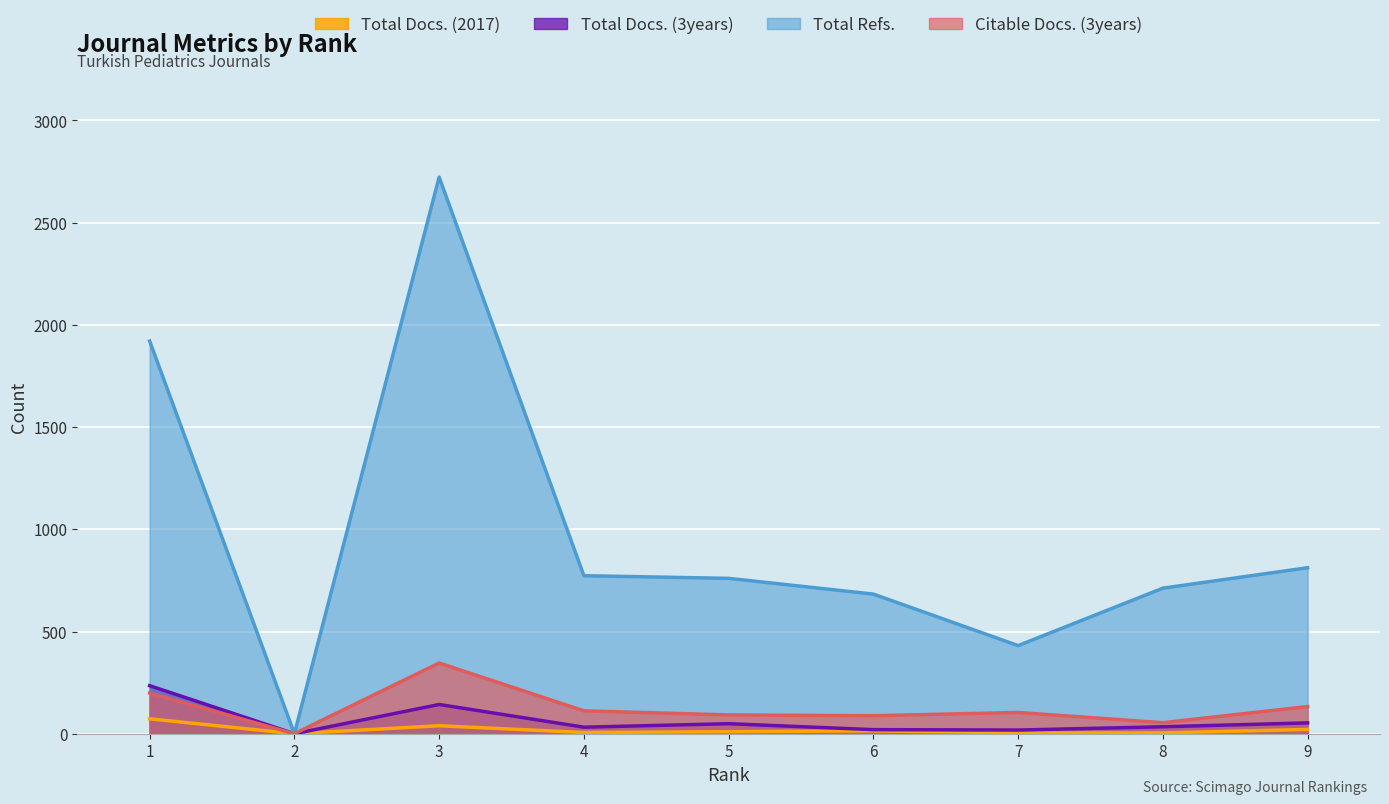

What is the sum of all Citable Docs. (3years) values?

1128